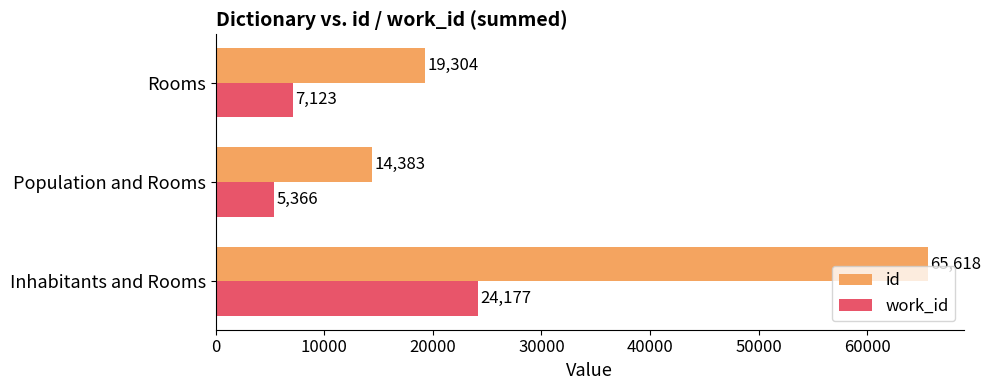

What value does the id series have at Inhabitants and Rooms?

65618